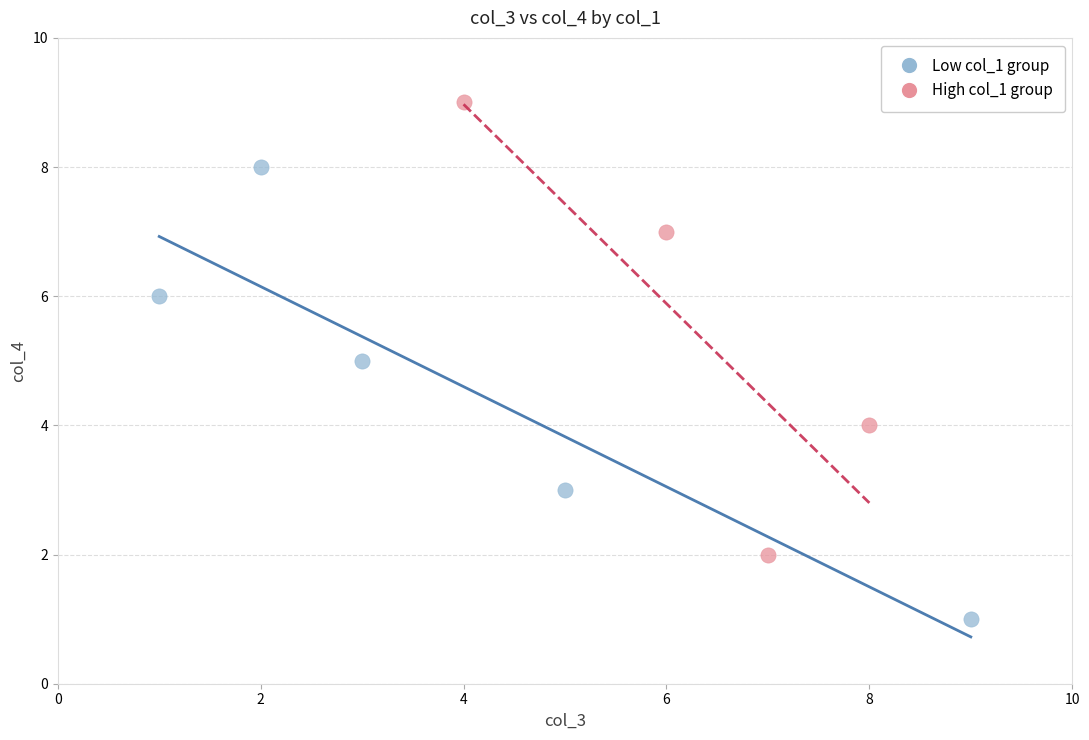

Which series contains the lowest Y value?

Low col_1 group